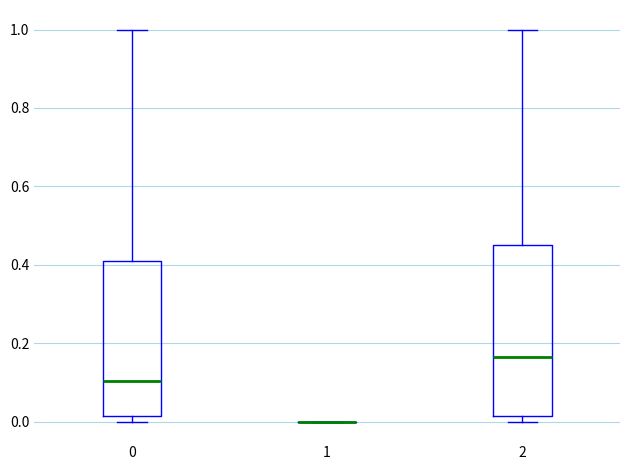

Reading left to right, read every box against the y-axis: the position of its median line, the range the box covers, and the ends of its whiskers. The values are not printed on the chart, so give them approximately, as read against the axis.

0: median 0.10, box 0.02 to 0.40, whiskers 0.00 to 1.00
1: box collapsed to a line at 0.00, whiskers 0.00 to 0.00
2: median 0.16, box 0.02 to 0.44, whiskers 0.00 to 1.00